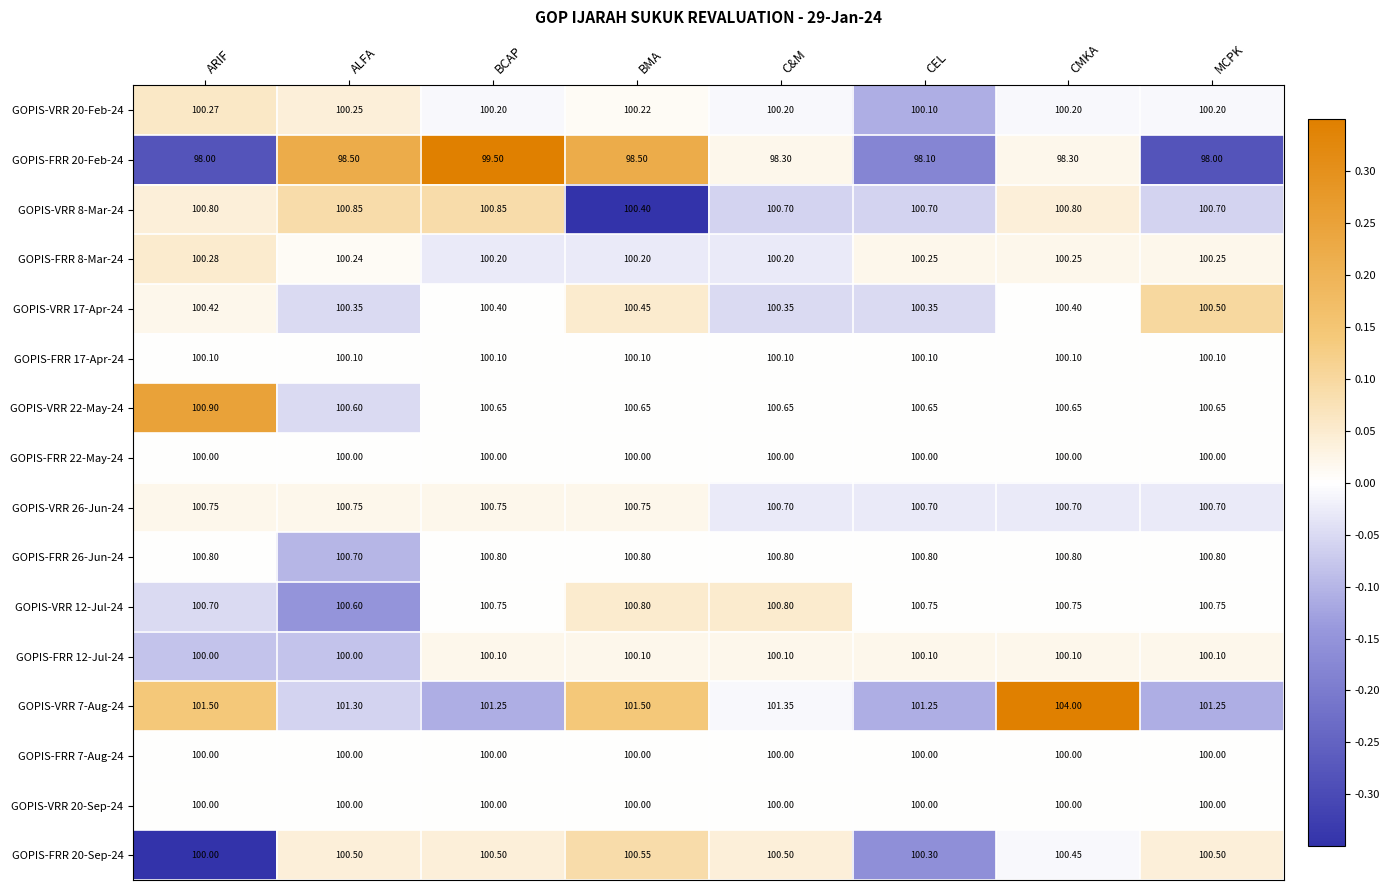

Count the number of categories in the chart.

8